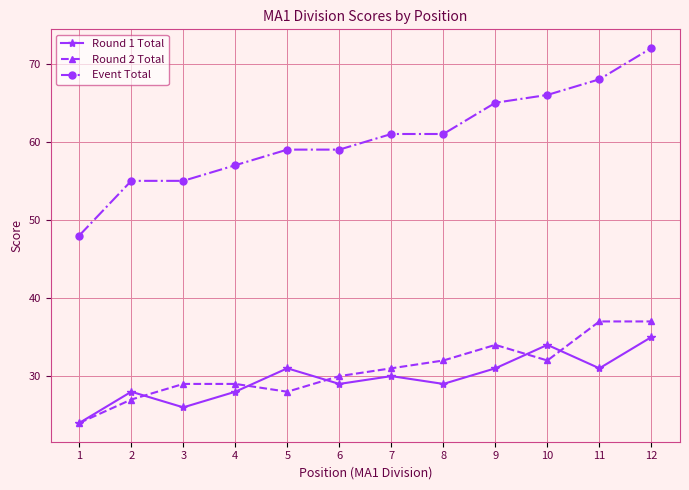

What is the spread (max minus min) of values at 9?

34